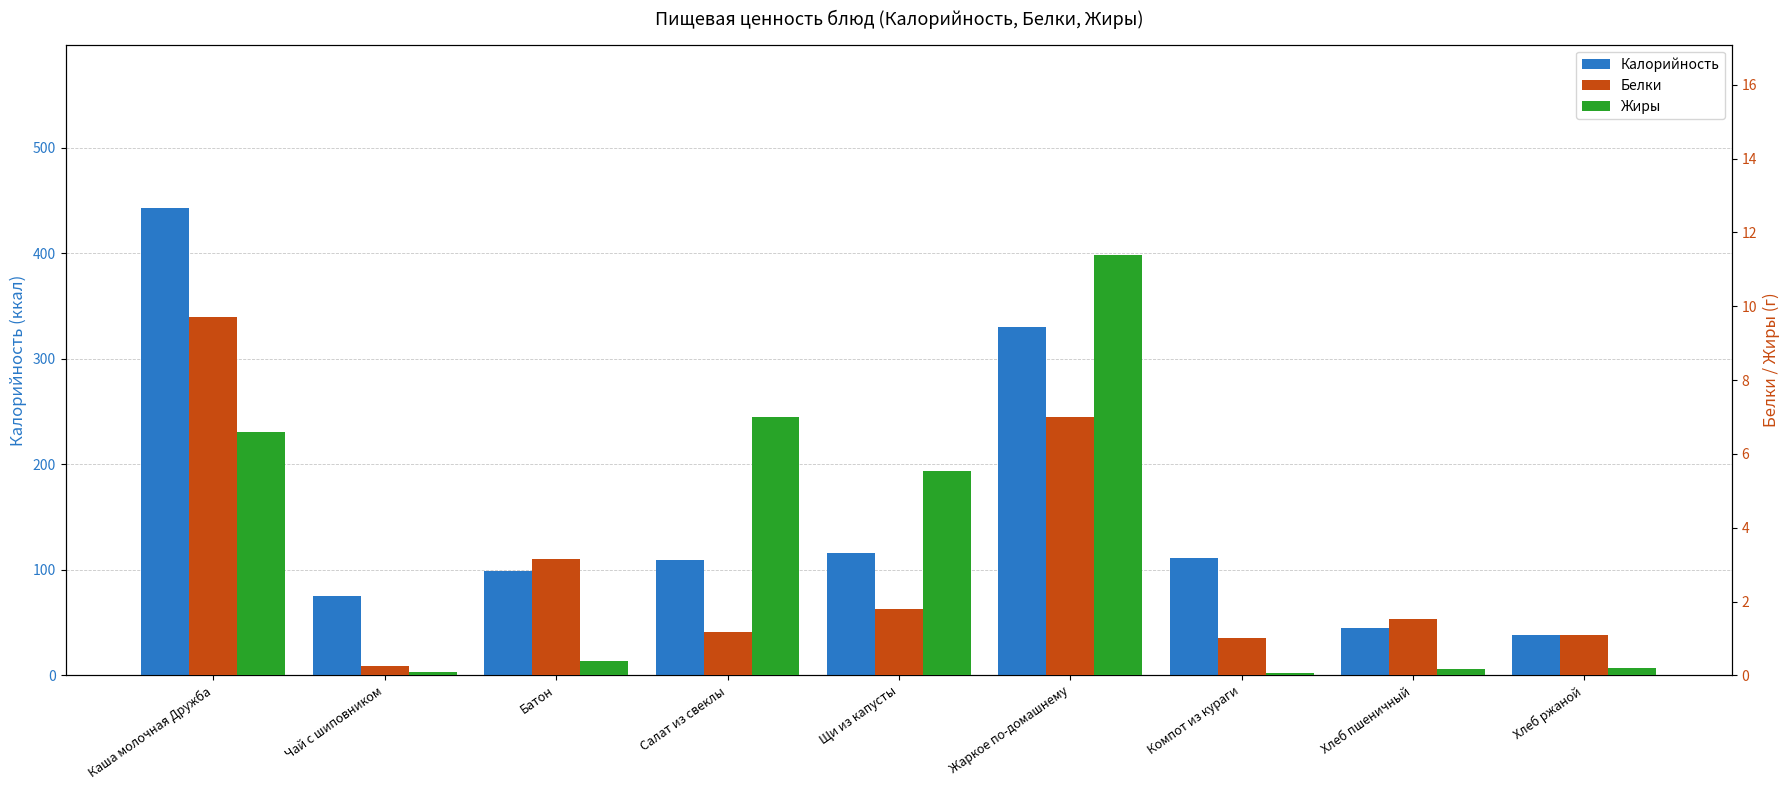

Reading right to left, list all the values displayed in this chart.

Калорийность: 38.0	45.2	111.0	330.0	116.0	109.0	98.6	75.0	442.7
Белки: 1.1	1.5	1.0	7.0	1.8	1.2	3.2	0.2	9.7
Жиры: 0.2	0.2	0.1	11.4	5.5	7.0	0.4	0.1	6.6